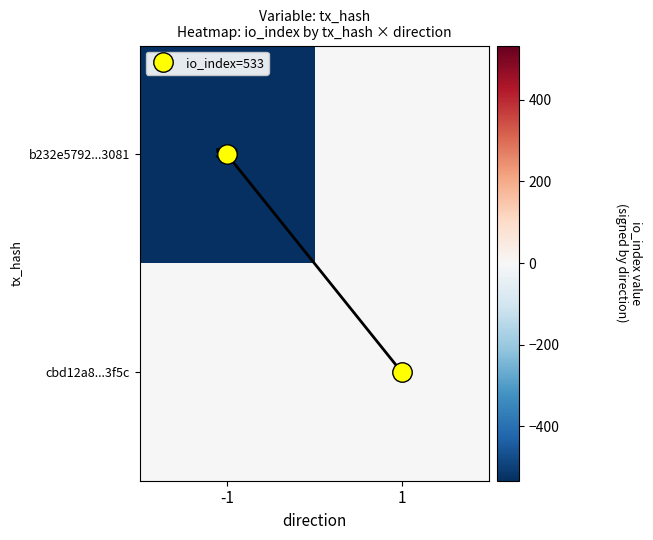

At -1, list the series in order from smallest to largest.

b232e5792...3081, cbd12a8...3f5c